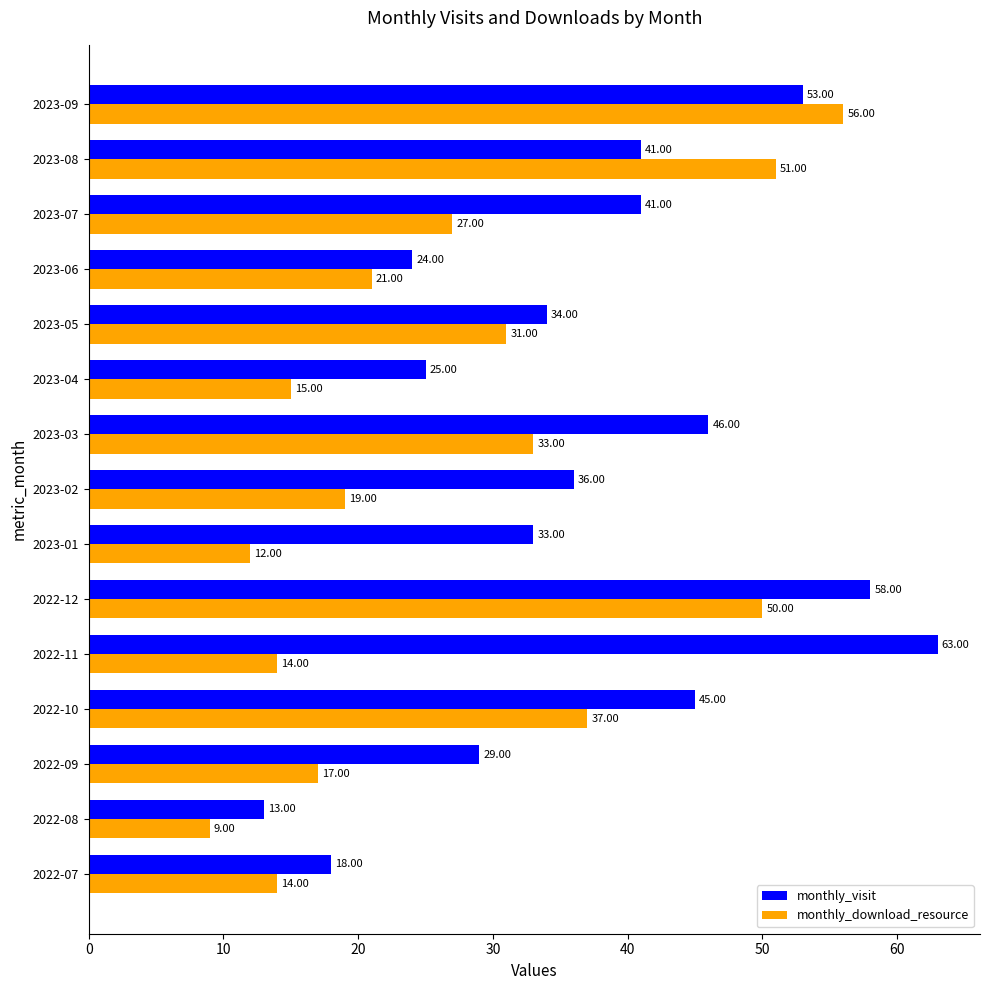

List the series in order of their overall mean, lowest first.

monthly_download_resource, monthly_visit